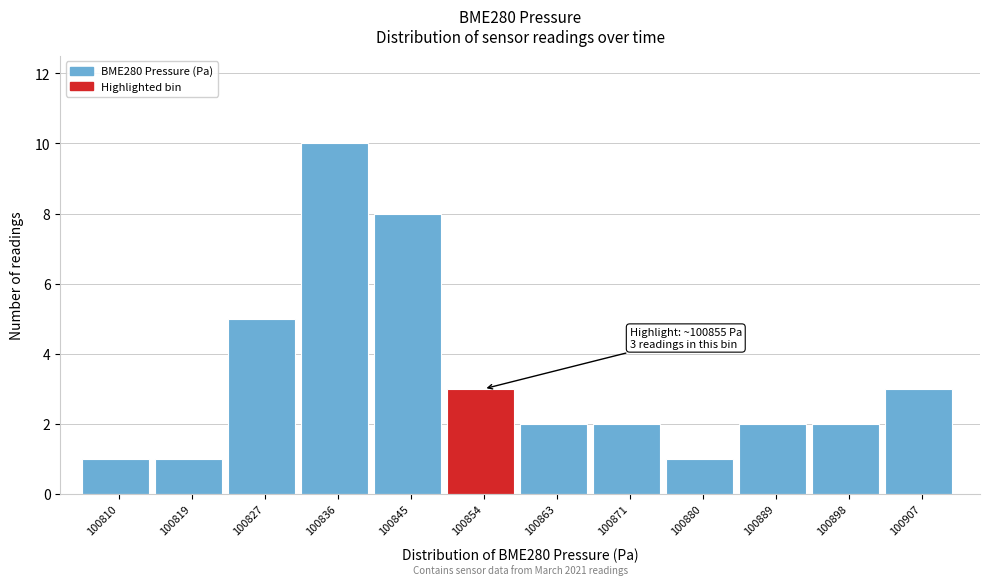

Reading right to left, what are all the values shown in this chart?

3	2	2	1	2	2	3	8	10	5	1	1